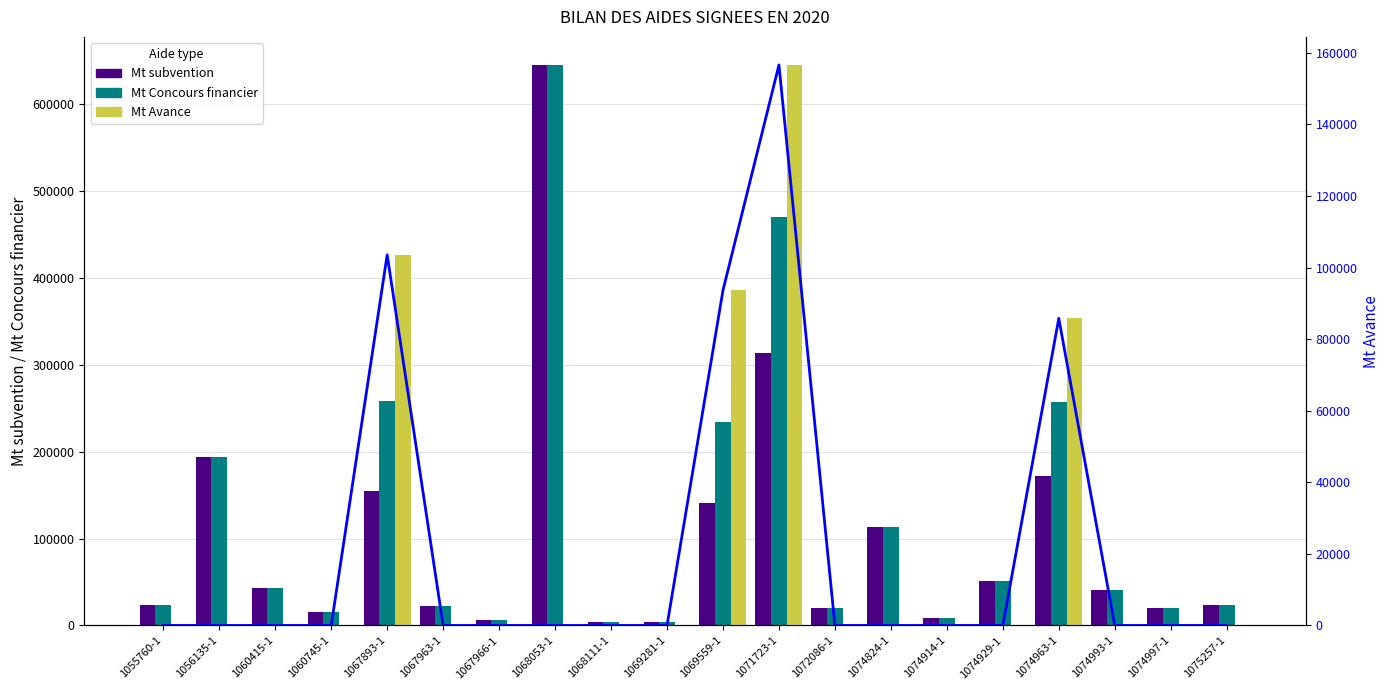

Reading left to right, transcribe all the data shown in this chart.

Mt subvention: 24000	193507	43109	15645	155343	21993	6100	645437	4050	3473	140474	313244	19600	113317	8400	50958	171612	40370	19725	23222
Mt Concours financier: 24000	193507	43109	15645	258905	21993	6100	645437	4050	3473	234123	469866	19600	113317	8400	50958	257418	40370	19725	23222
Mt Avance: 0	0	0	0	103562	0	0	0	0	0	93649	156622	0	0	0	0	85806	0	0	0